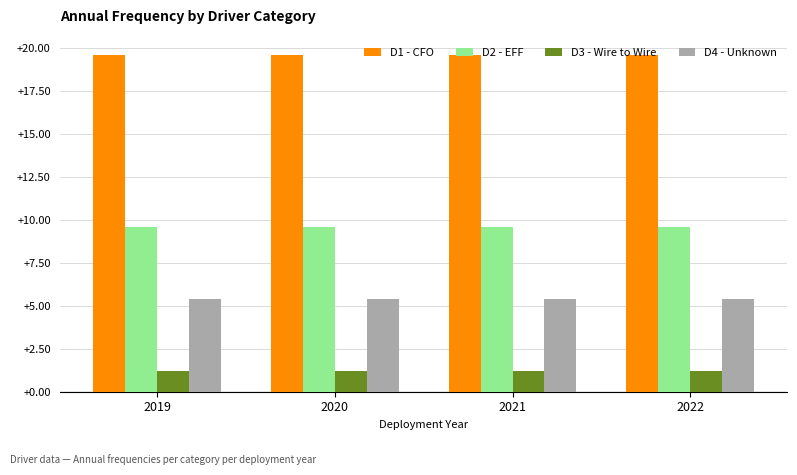

Rank the series by their average value, from lowest to highest.

D3 - Wire to Wire, D4 - Unknown, D2 - EFF, D1 - CFO